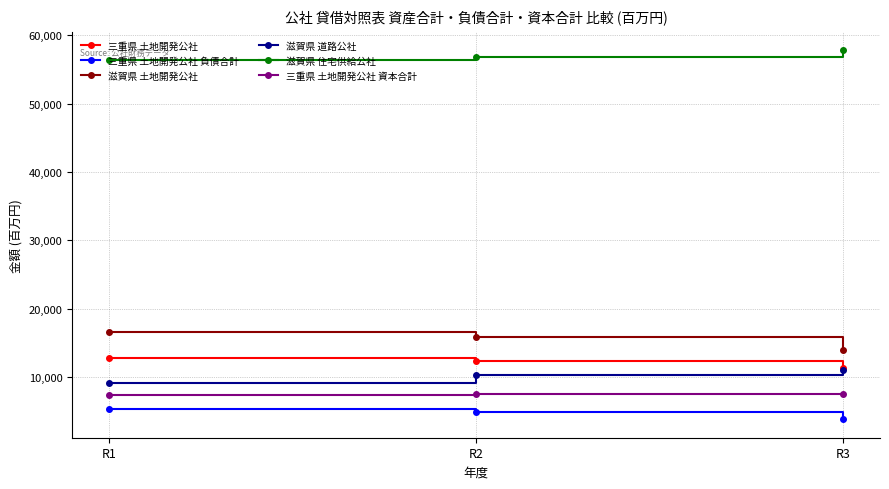

The value of 滋賀県 住宅供給公社 at R1 is 56383.0. True or false?

True